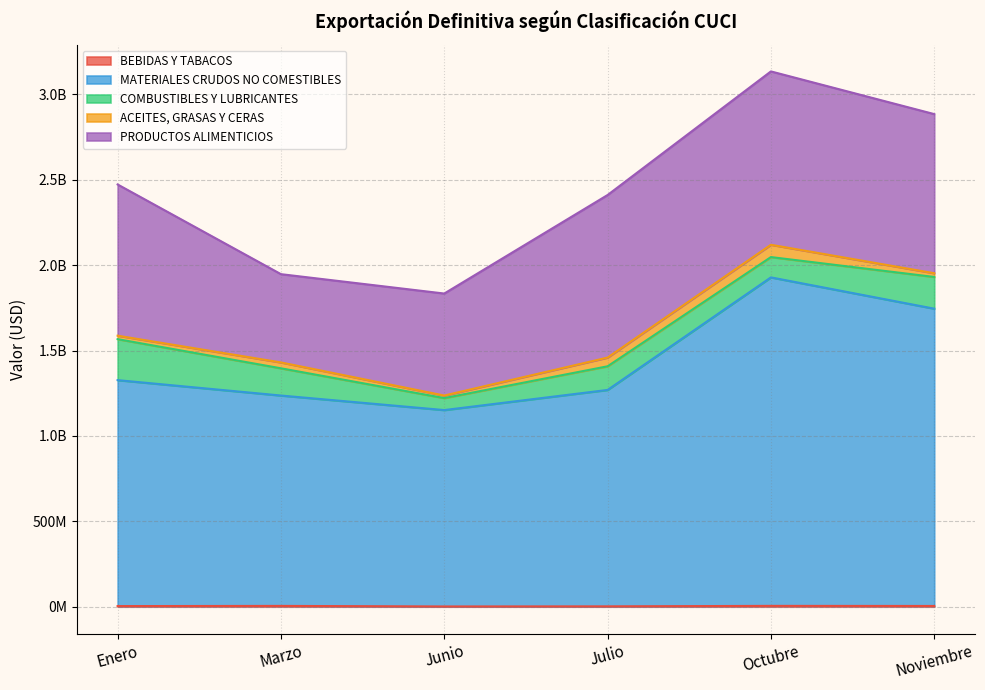

Rank the series at Junio from lowest to highest value.

BEBIDAS Y TABACOS, ACEITES, GRASAS Y CERAS, COMBUSTIBLES Y LUBRICANTES, PRODUCTOS ALIMENTICIOS, MATERIALES CRUDOS NO COMESTIBLES